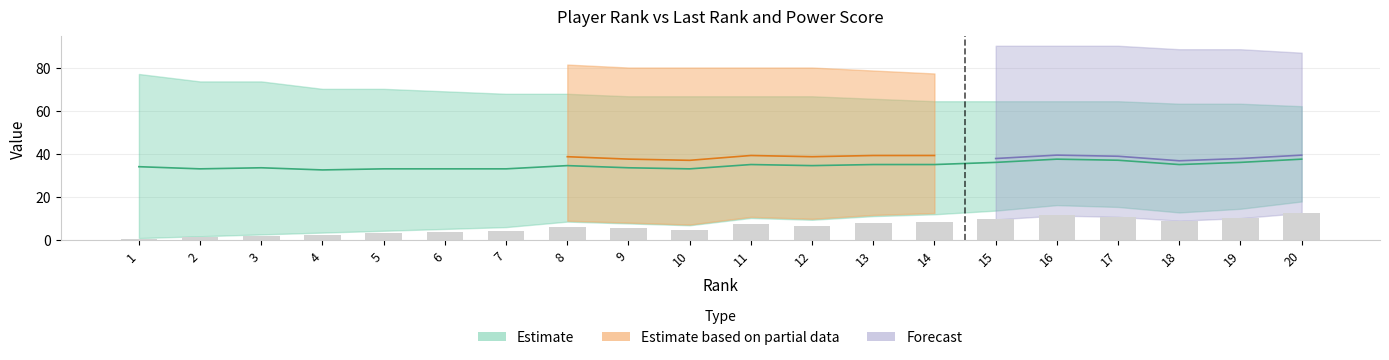

Are the bars grouped side by side (vs. stacked)?

No